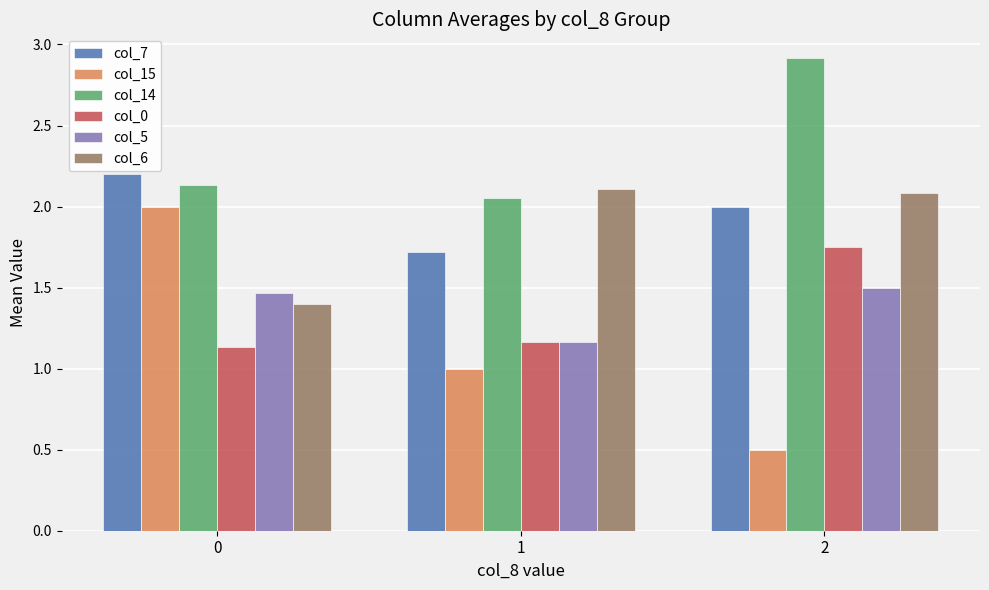

Is the value of col_5 at 0 greater than the value of col_0 at 1?

Yes